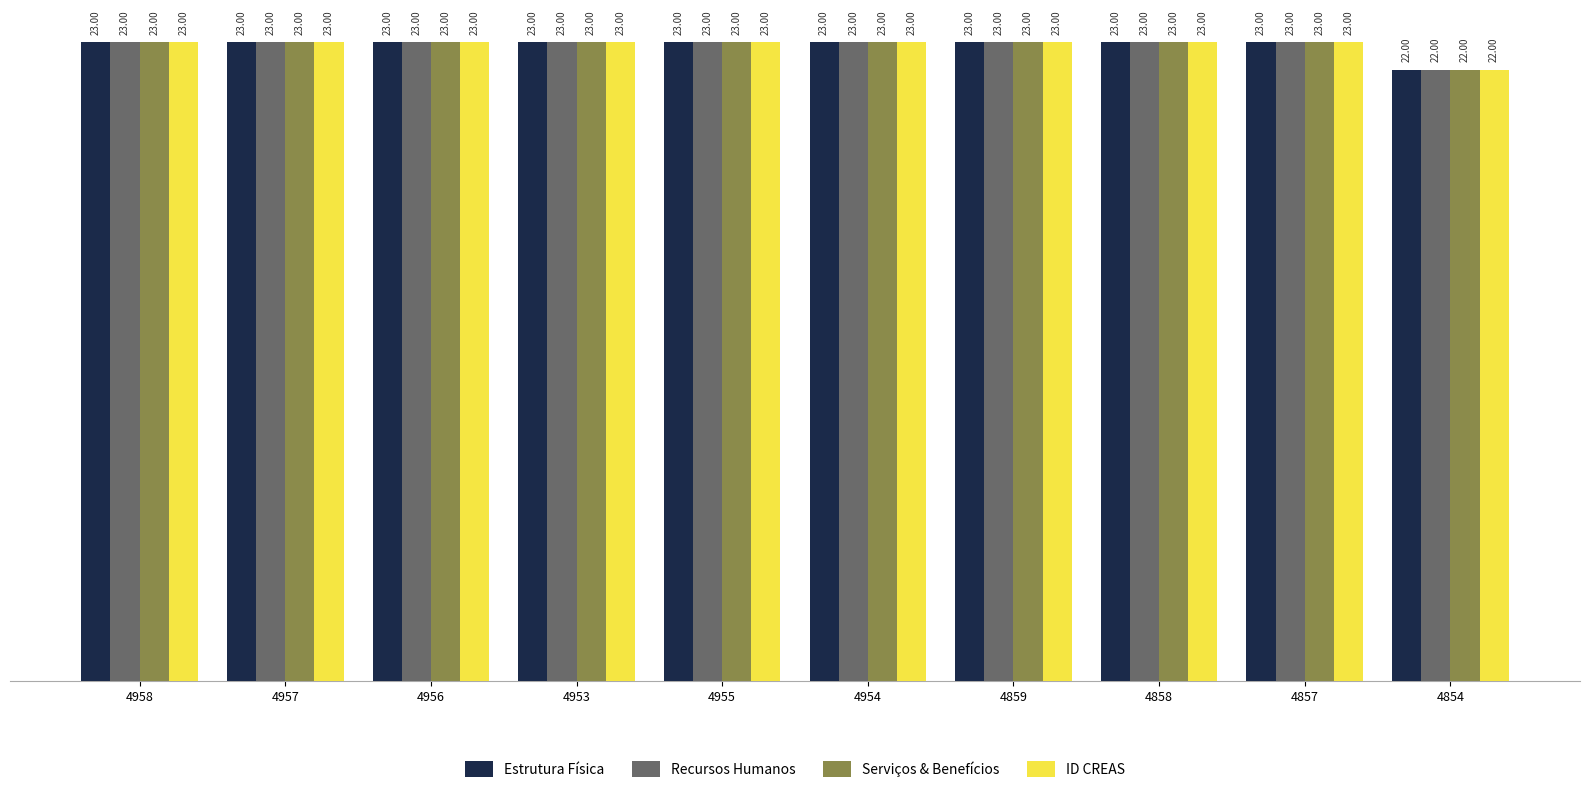

At which label is ID CREAS closest to 22?

4854